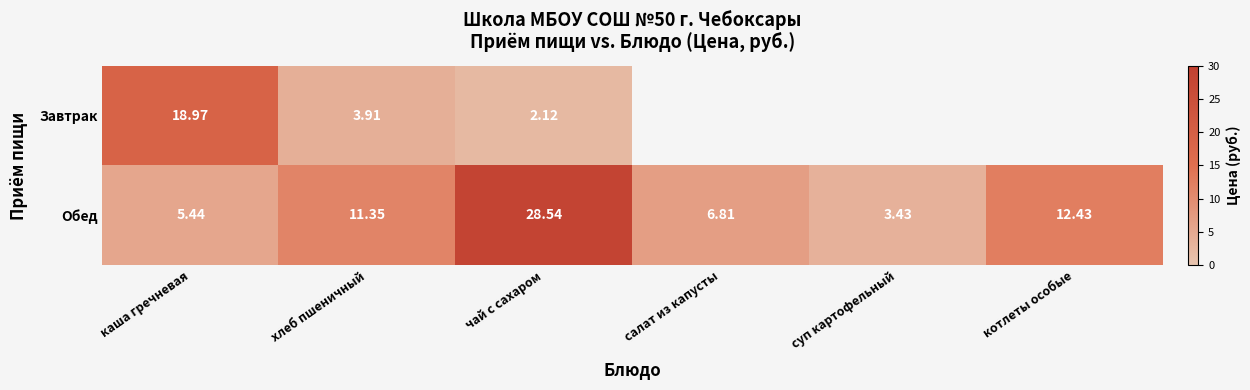

What is the sum of all Обед values?

68.0